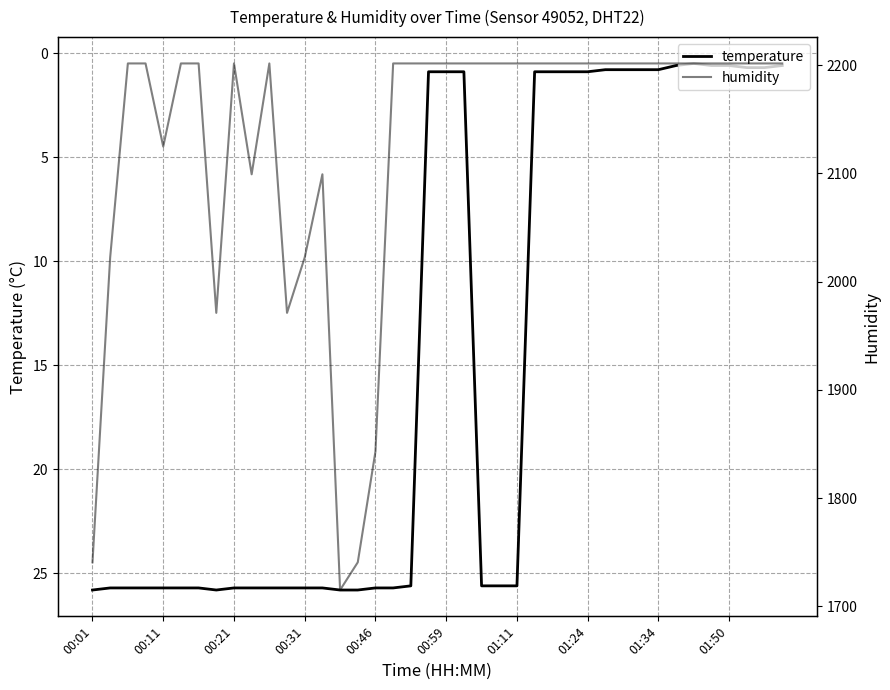

Which category has the highest value across all series?

00:21